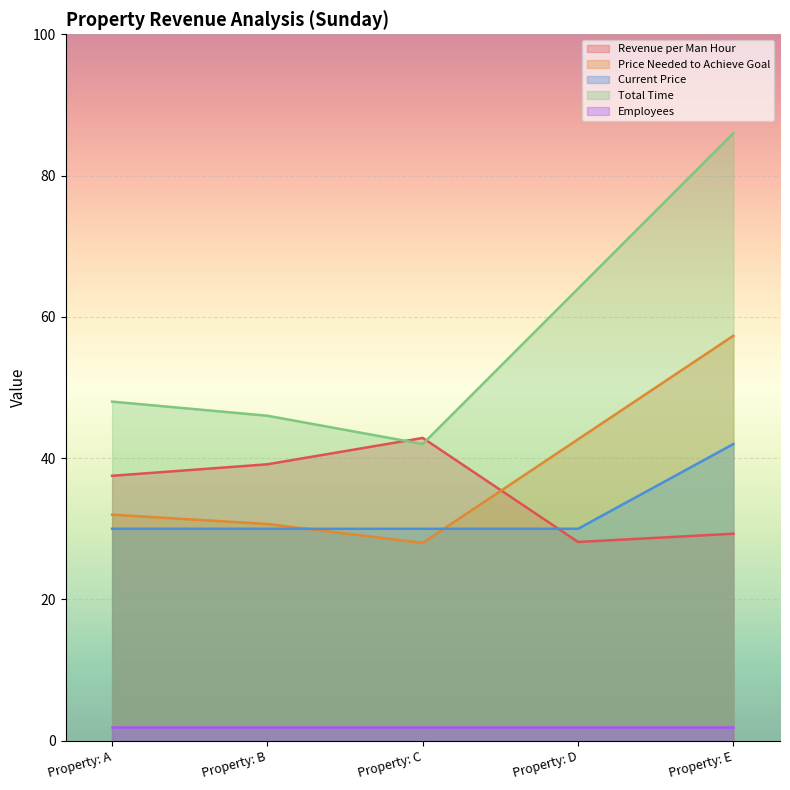

How many distinct data groups are displayed?

5